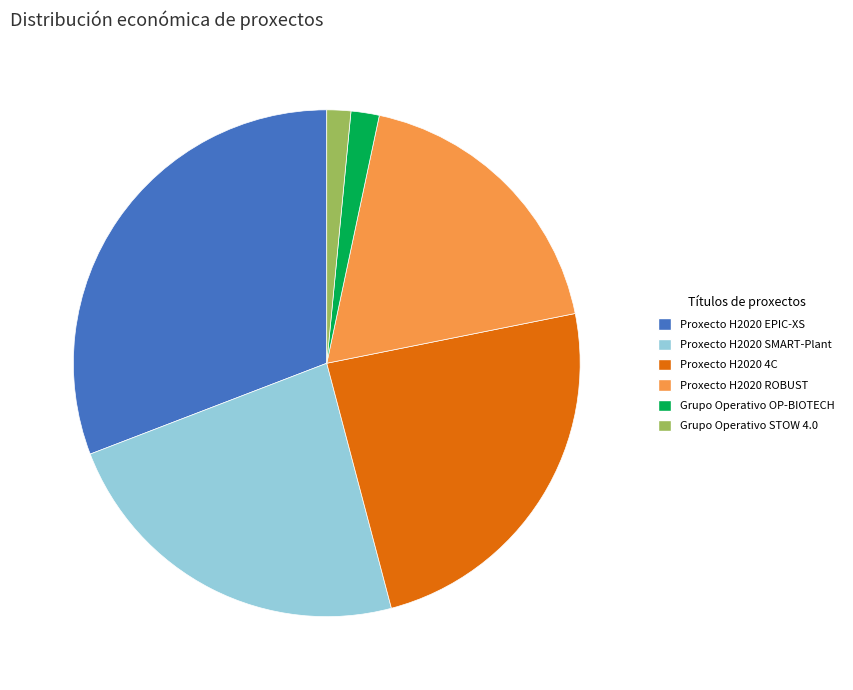

Is the sum of Proxecto H2020 SMART-Plant and Proxecto H2020 4C greater than half?

No